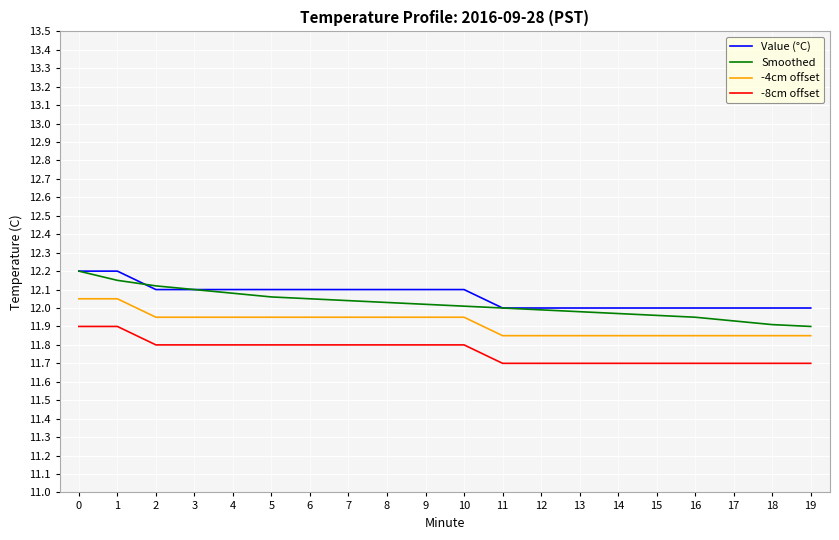

What is the minimum value shown in the chart?

11.7